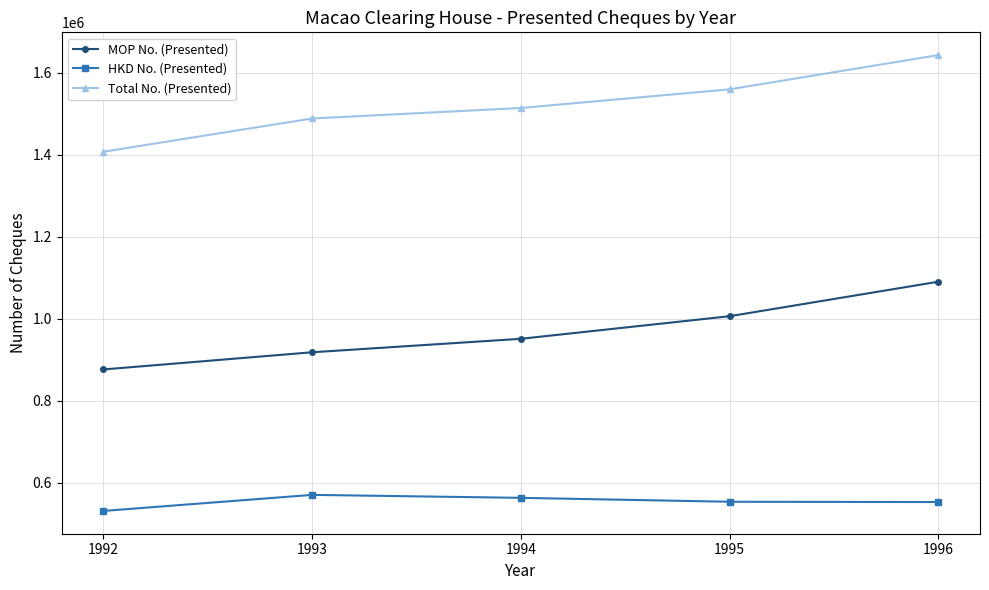

At which category is the sum across all series the highest?

1996